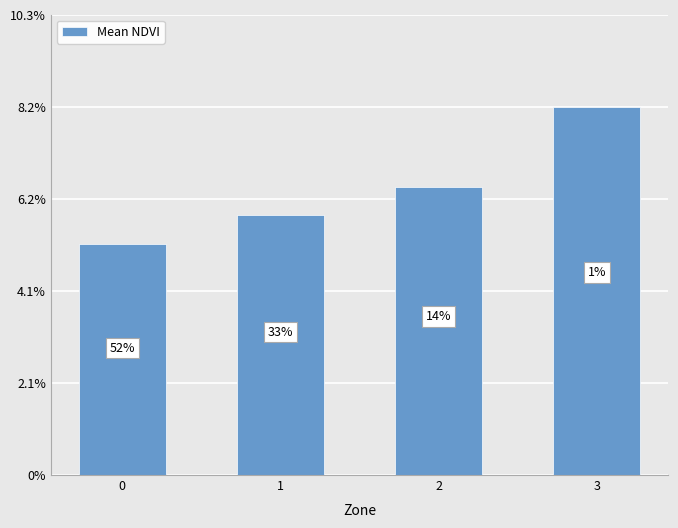

Rank the categories by value from highest to lowest.

3, 2, 1, 0